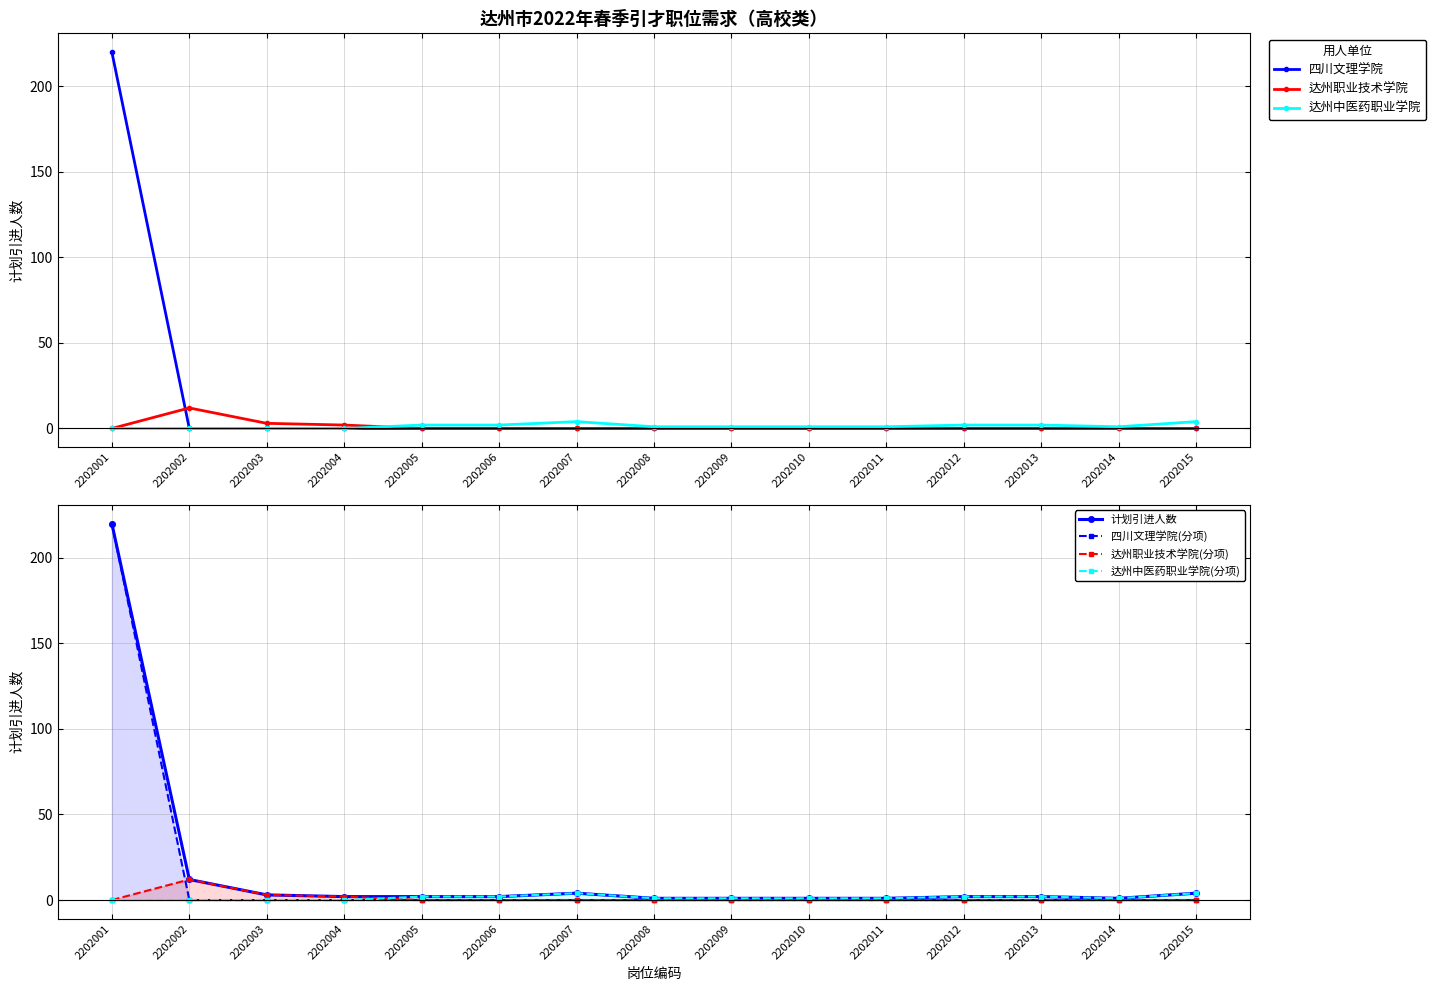

What is the ratio of the value at 2202005 to the value at 2202012?

1.0